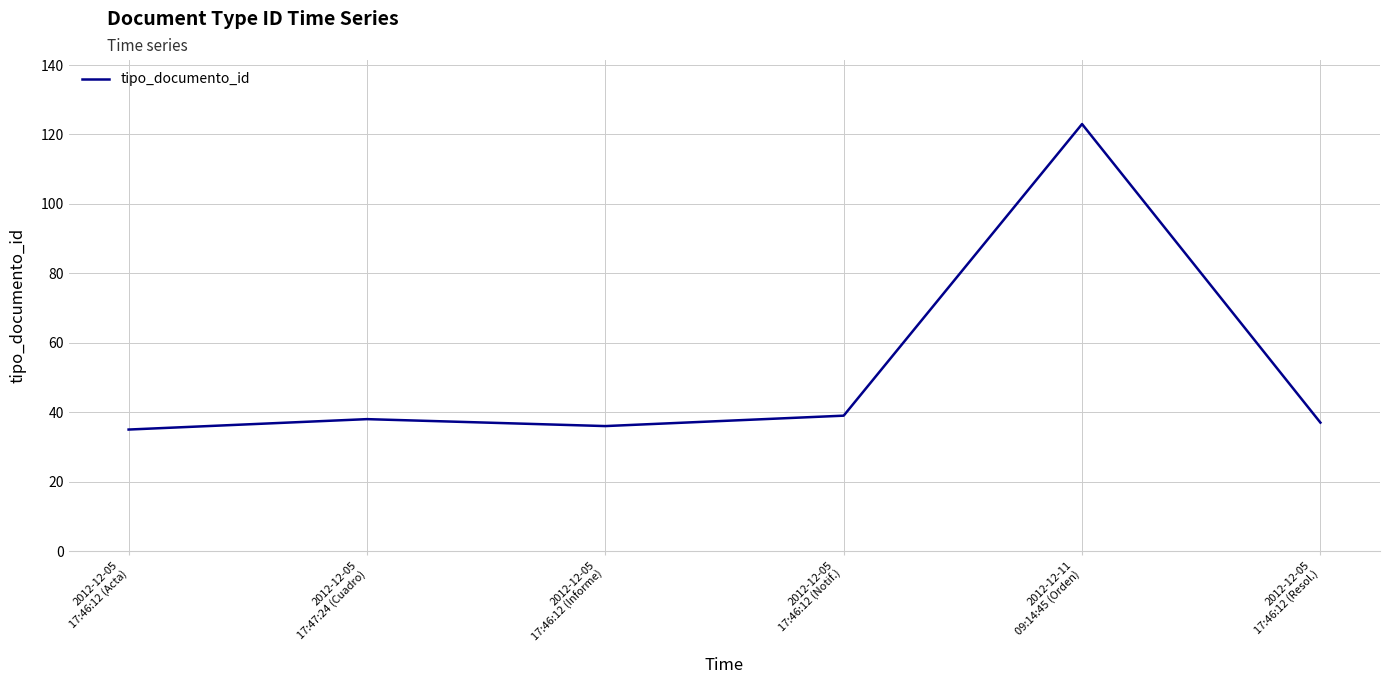

What is the minimum value shown in the chart?

35